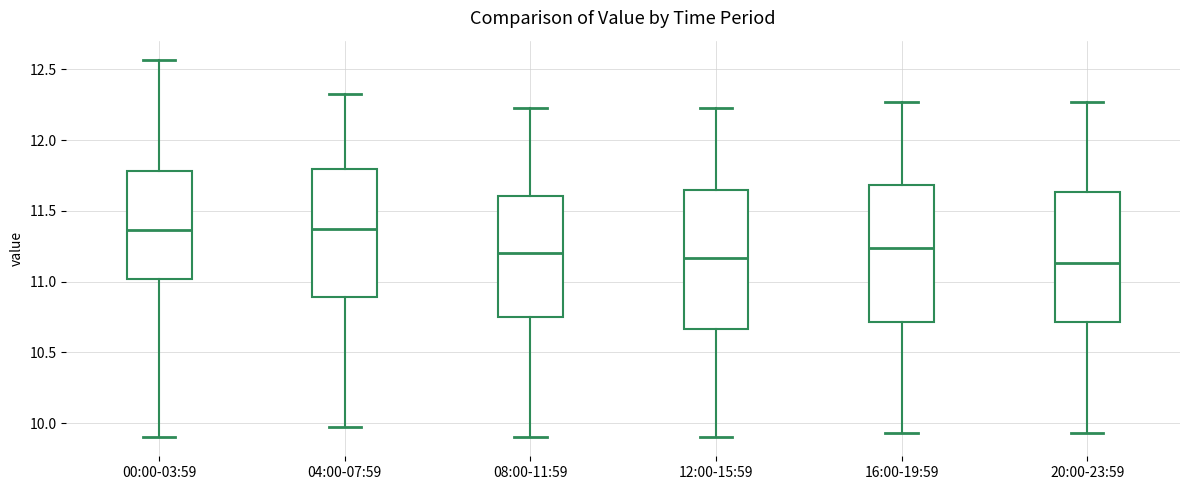

Where does the median line of the box for 08:00-11:59 sit on the y-axis? The values are not printed on the chart, so give them approximately, as read against the axis.

11.20